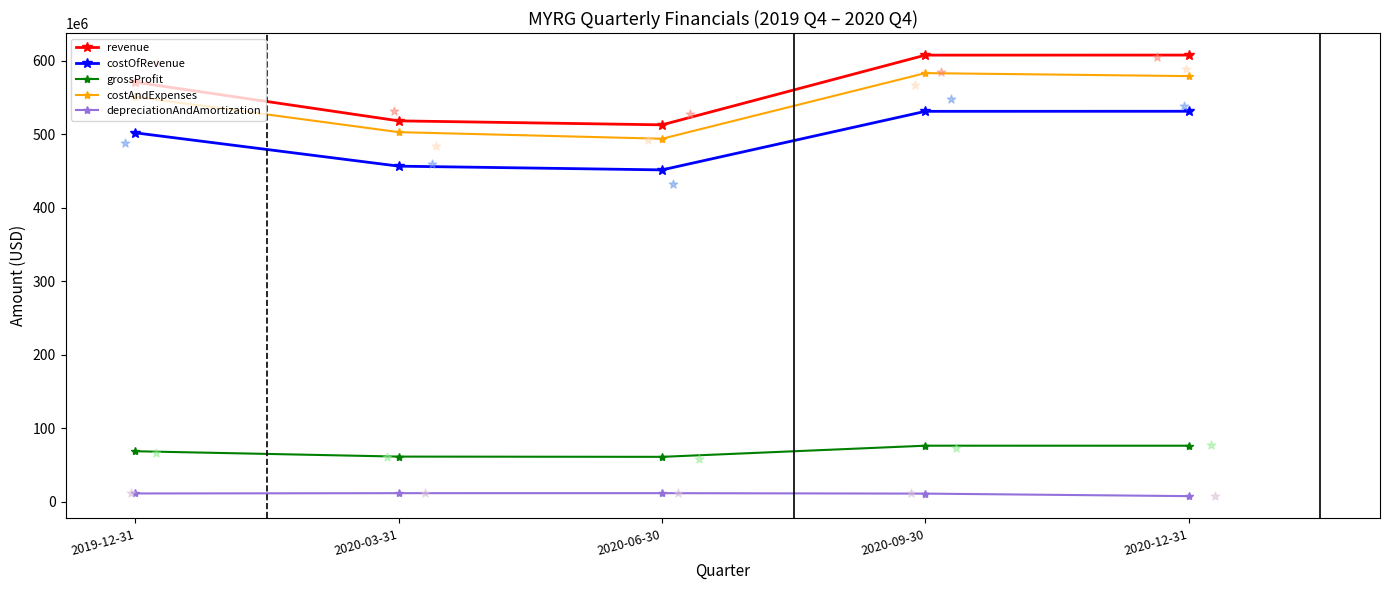

What is the total value across all series at 2019-12-31?

1704815000